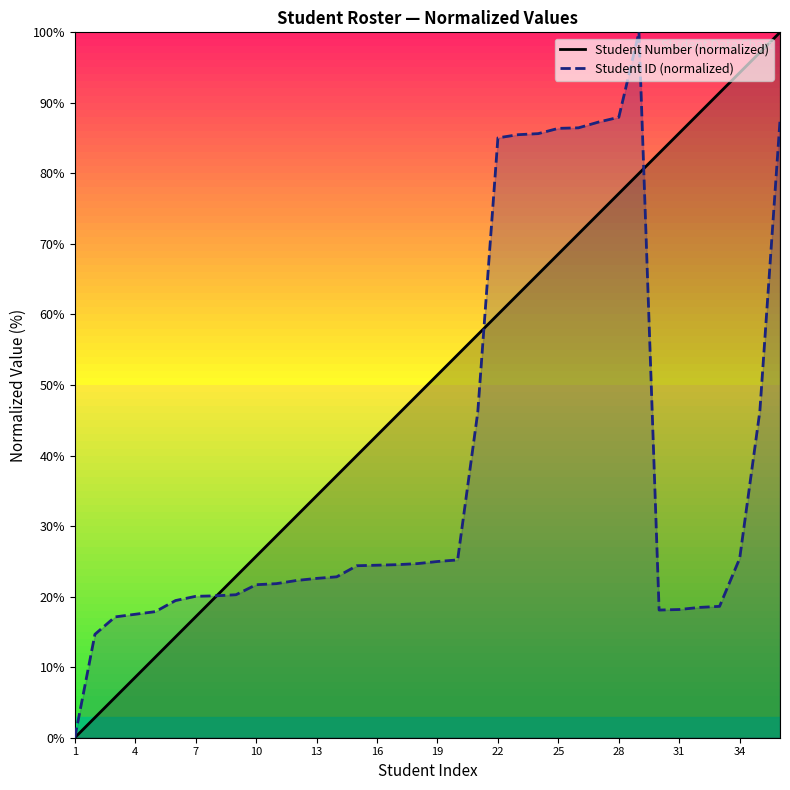

The Student ID (normalized) series shows 10.1 at 4. True or false?

False